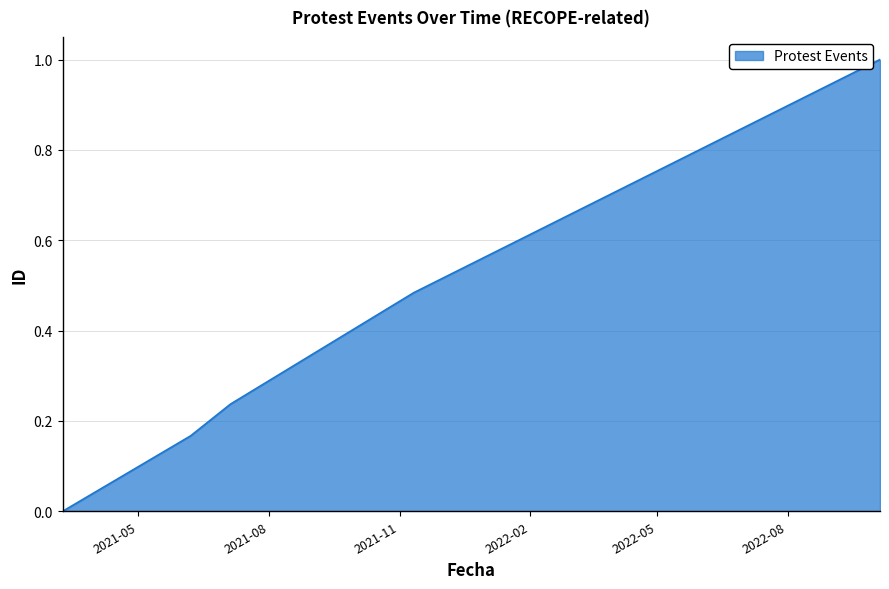

What is the average value?

0.4